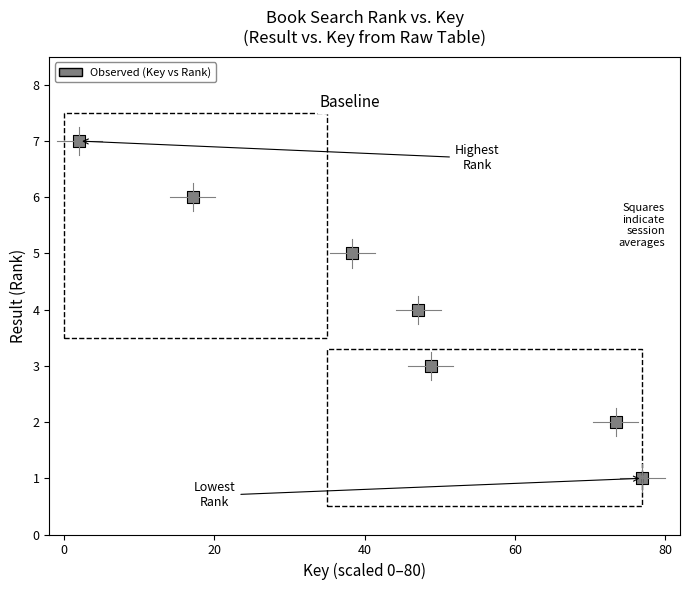

What is the average Y value?

4